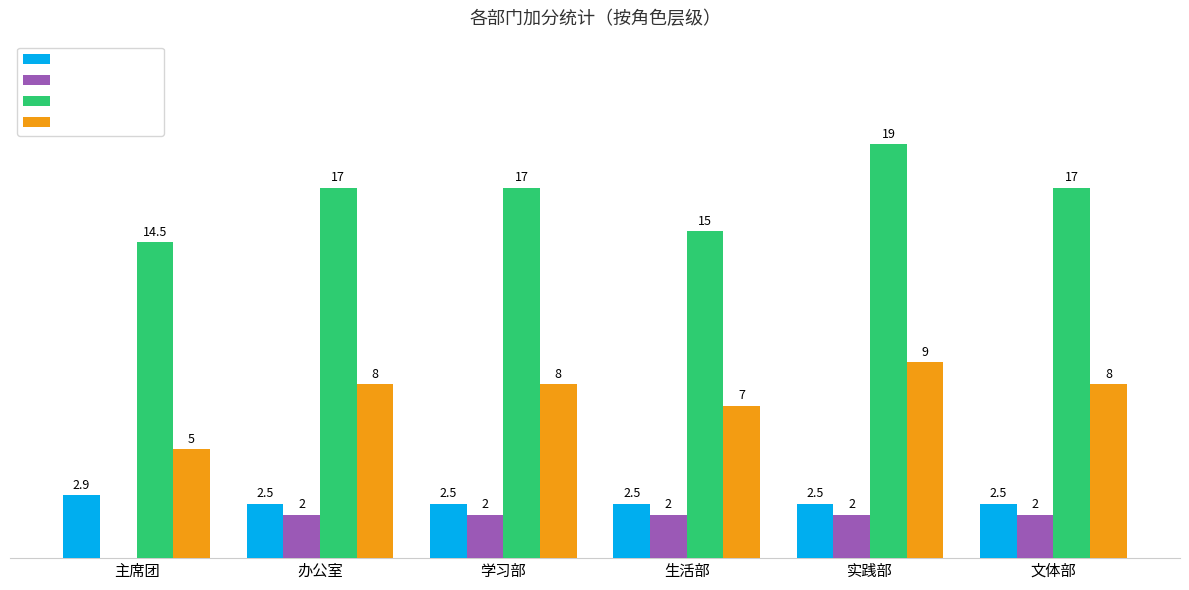

At which category is the sum across all series the highest?

实践部